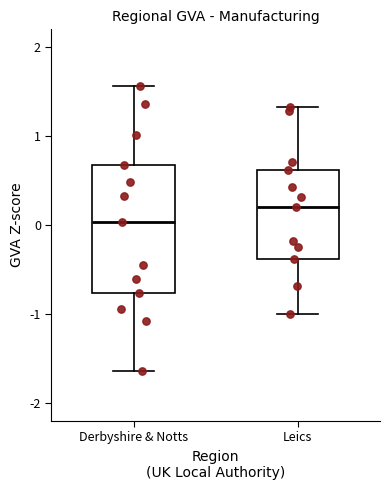

Which box is the tallest, from its lower edge to its upper edge?

Derbyshire & Notts